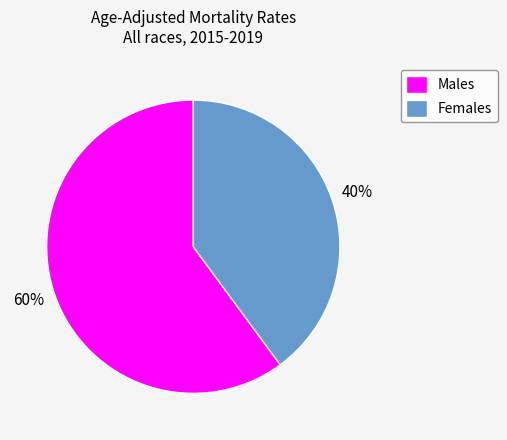

What percentage is the Males slice, to the nearest percent?

60%